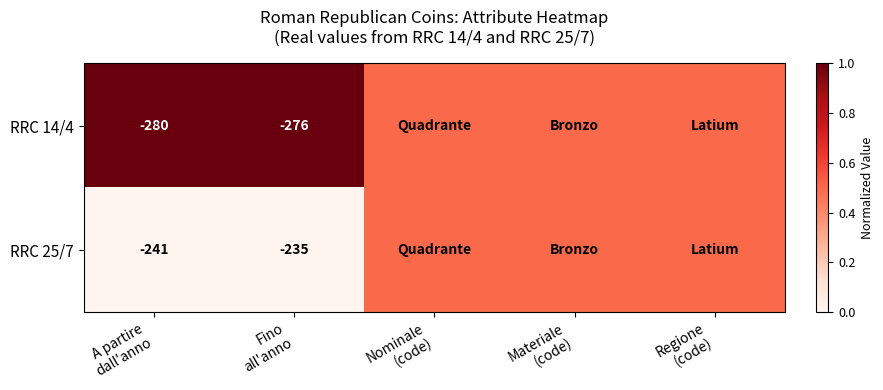

Is it true that RRC 14/4 equals 0.5 at Nominale (code)?

True